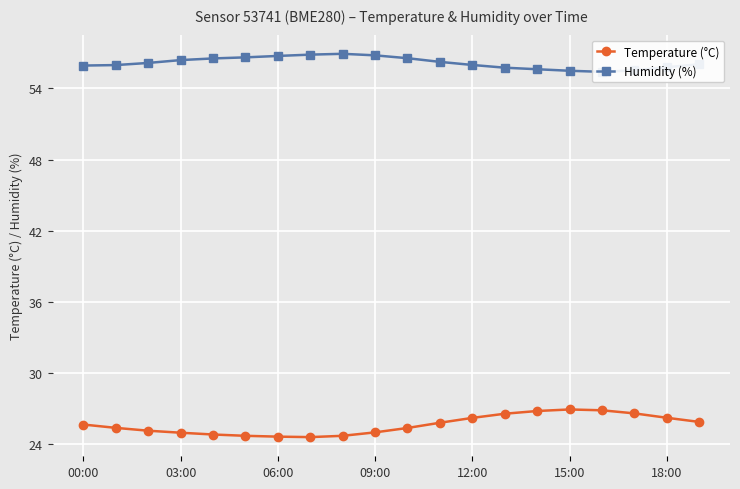

What is the label of the 9th point from the left?

8